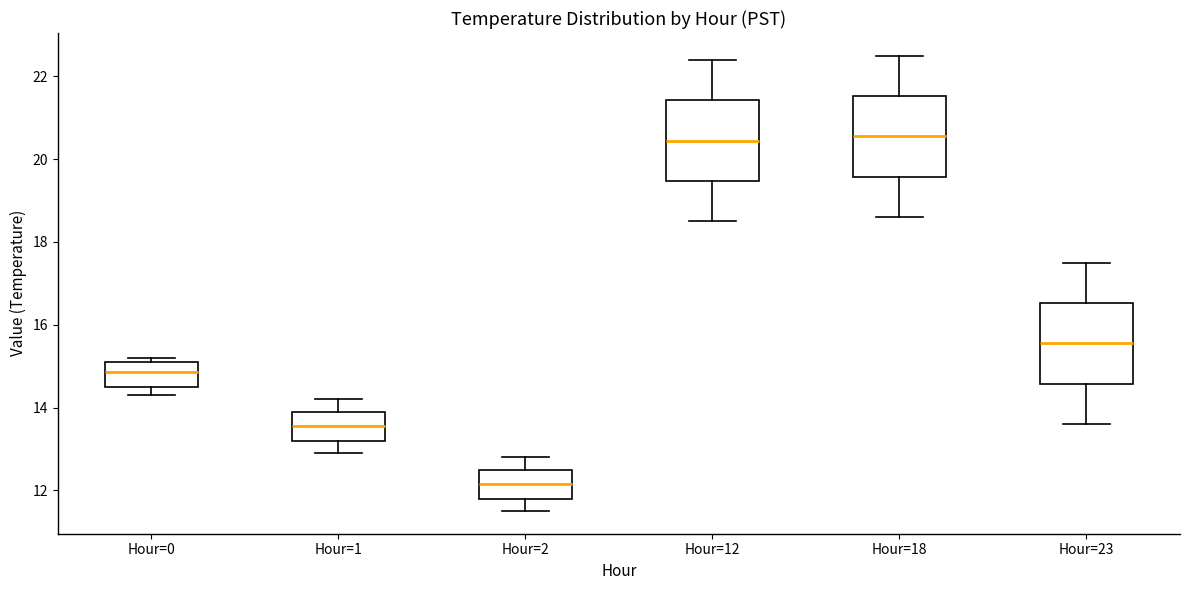

Reading left to right, read every box against the y-axis: the position of its median line, the range the box covers, and the ends of its whiskers. The values are not printed on the chart, so give them approximately, as read against the axis.

Hour=0: median 14.8, box 14.6 to 15.2, whiskers 14.4 to 15.2 (just above the box's upper edge)
Hour=1: median 13.6, box 13.2 to 14.0, whiskers 13.0 to 14.2
Hour=2: median 12.2, box 11.8 to 12.6, whiskers 11.6 to 12.8
Hour=12: median 20.4, box 19.4 to 21.4, whiskers 18.6 to 22.4
Hour=18: median 20.6, box 19.6 to 21.6, whiskers 18.6 to 22.6
Hour=23: median 15.6, box 14.6 to 16.6, whiskers 13.6 to 17.6